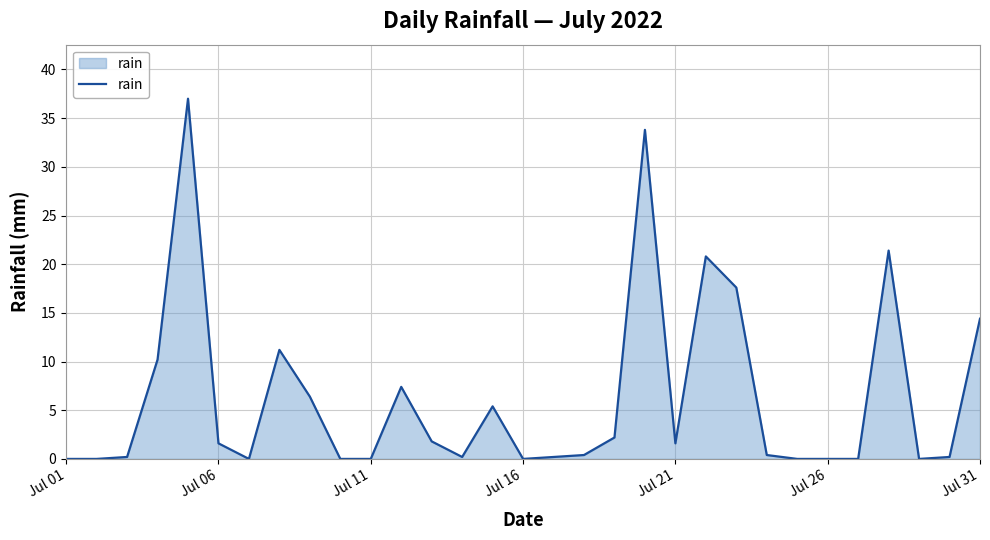

What is the difference between the maximum and minimum values?

37.0